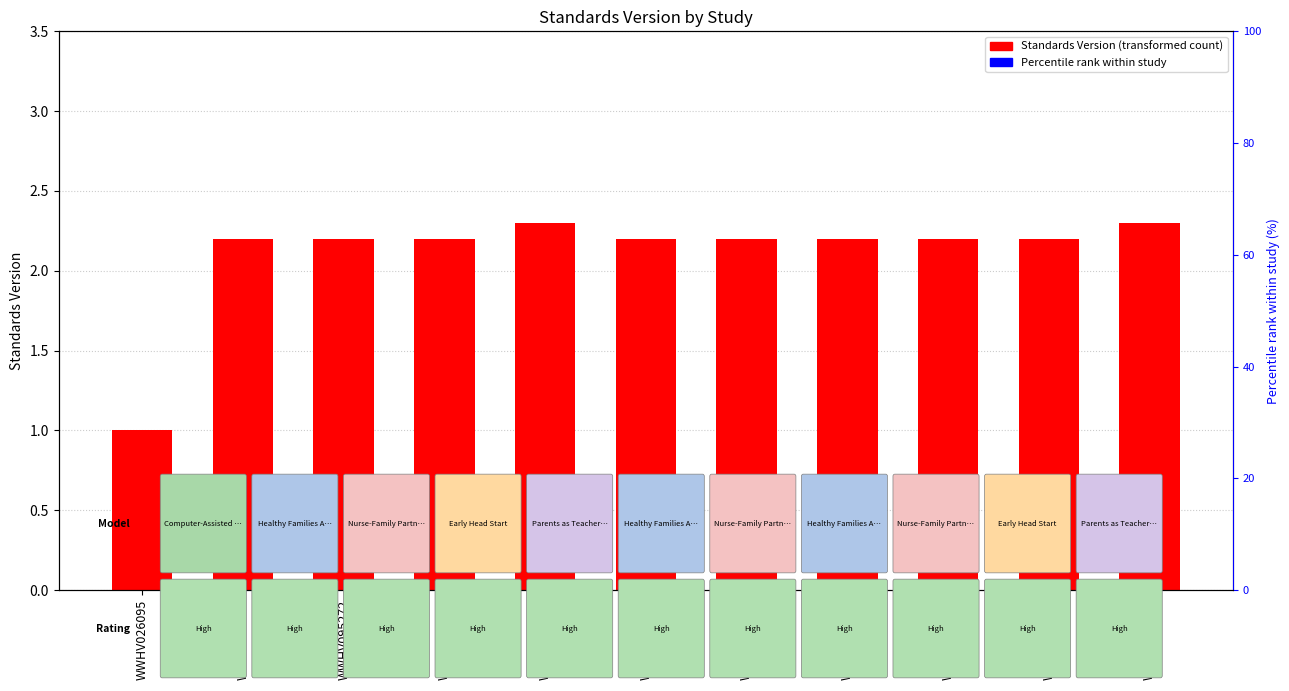

At which category does the chart reach its peak across all series?

WWHV095273